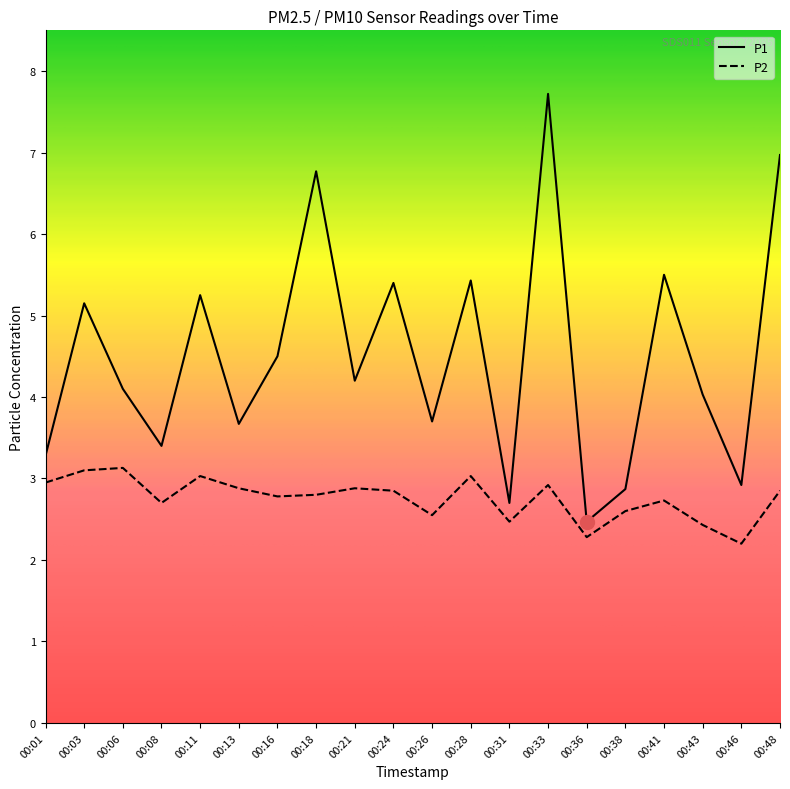

What is the minimum value shown in the chart?

2.2